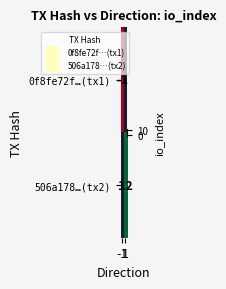

The value of 506a178…(tx2) at 1 is 12. True or false?

True